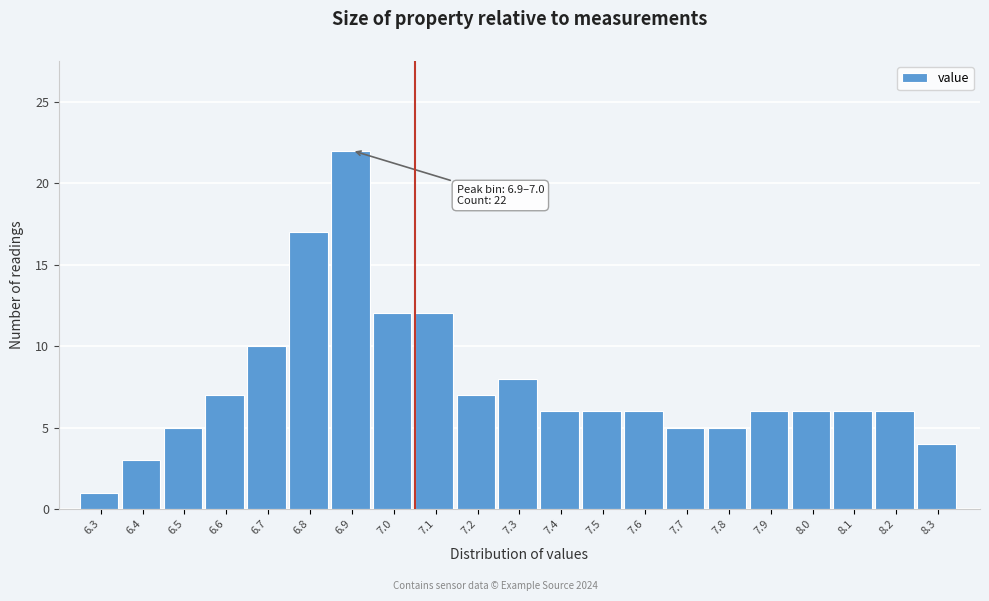

Reading right to left, transcribe all the data shown in this chart.

4	6	6	6	6	5	5	6	6	6	8	7	12	12	22	17	10	7	5	3	1